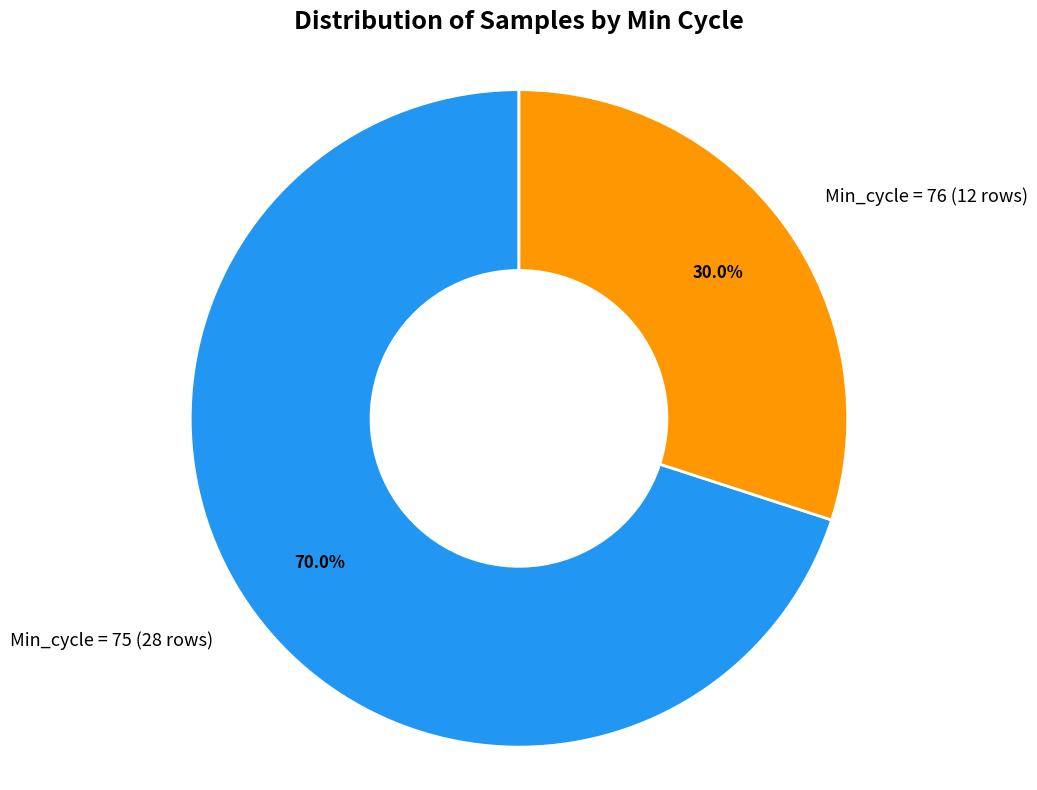

How many segments does this pie chart have?

2